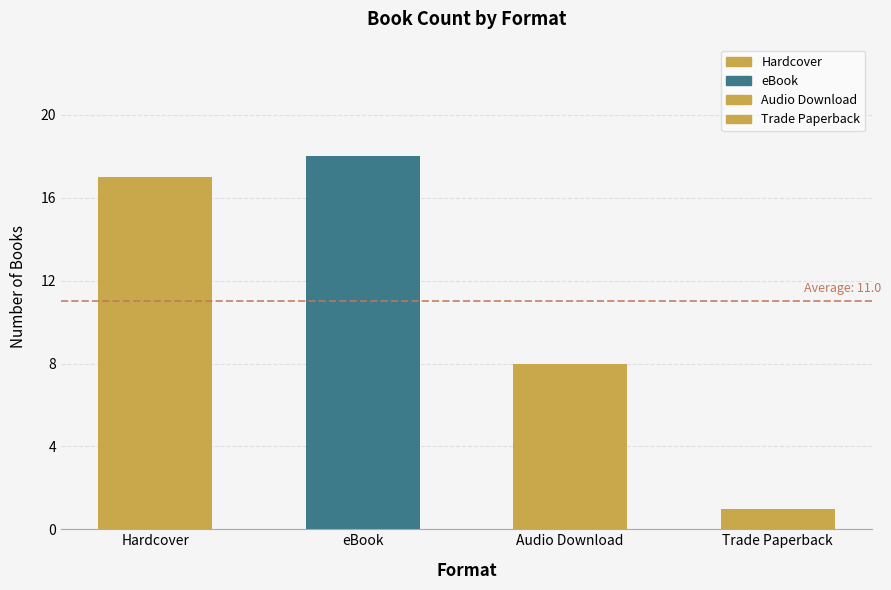

The chart shows a value of 1 at 7. True or false?

False